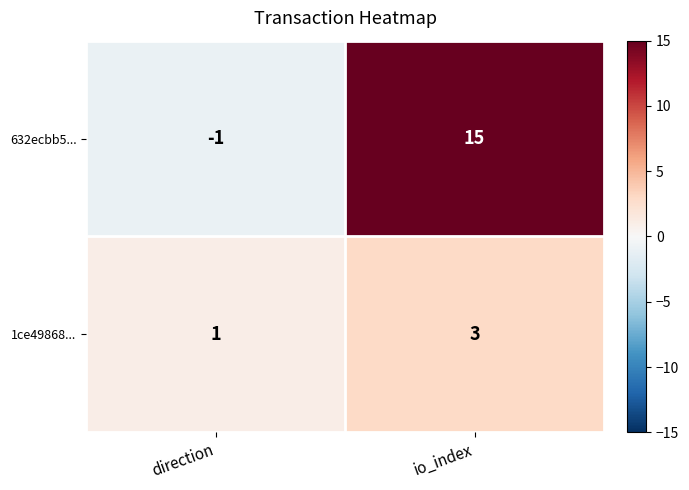

Reading left to right, extract all data points from this chart.

632ecbb5...: direction=-1	io_index=15
1ce49868...: direction=1	io_index=3